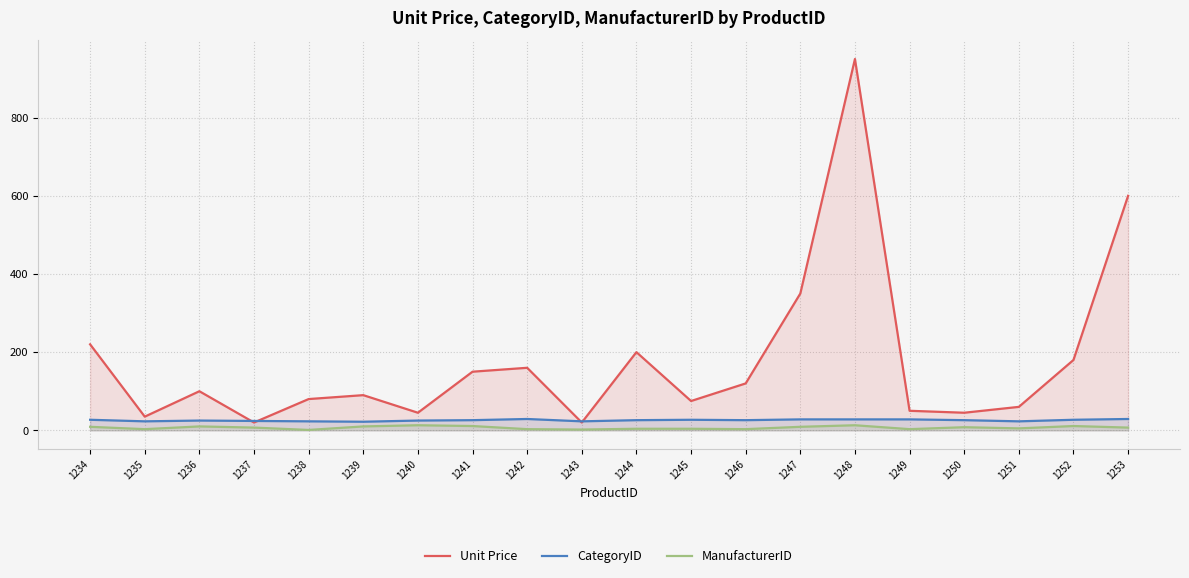

In ManufacturerID, how many points are lower than both neighbors (excluding endpoints)?

6